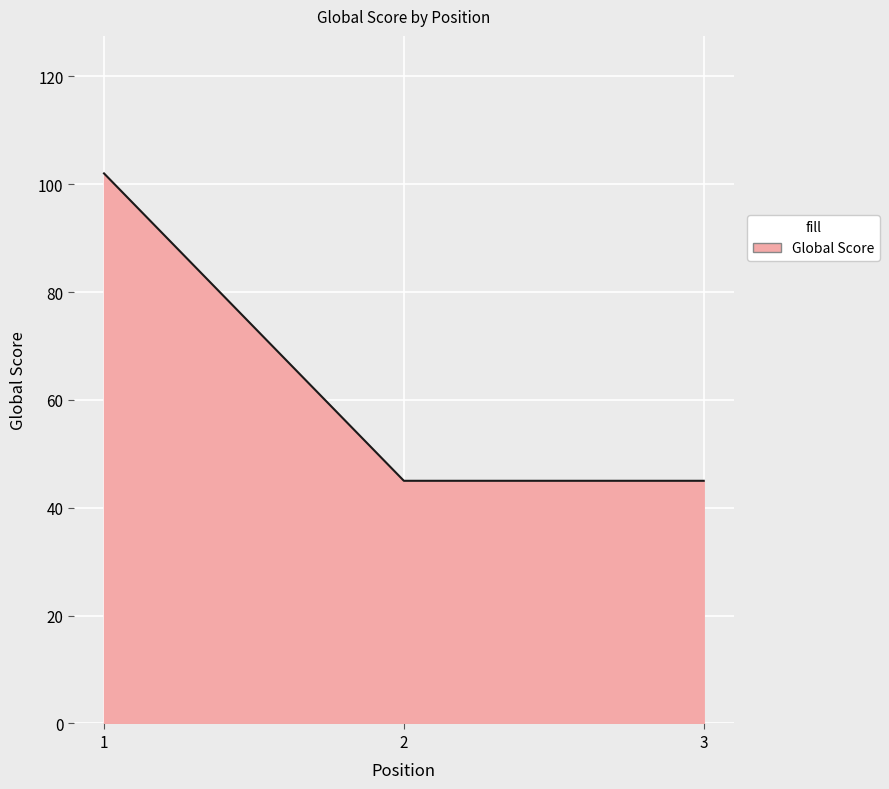

What is the change in value from 1 to 3?

-57